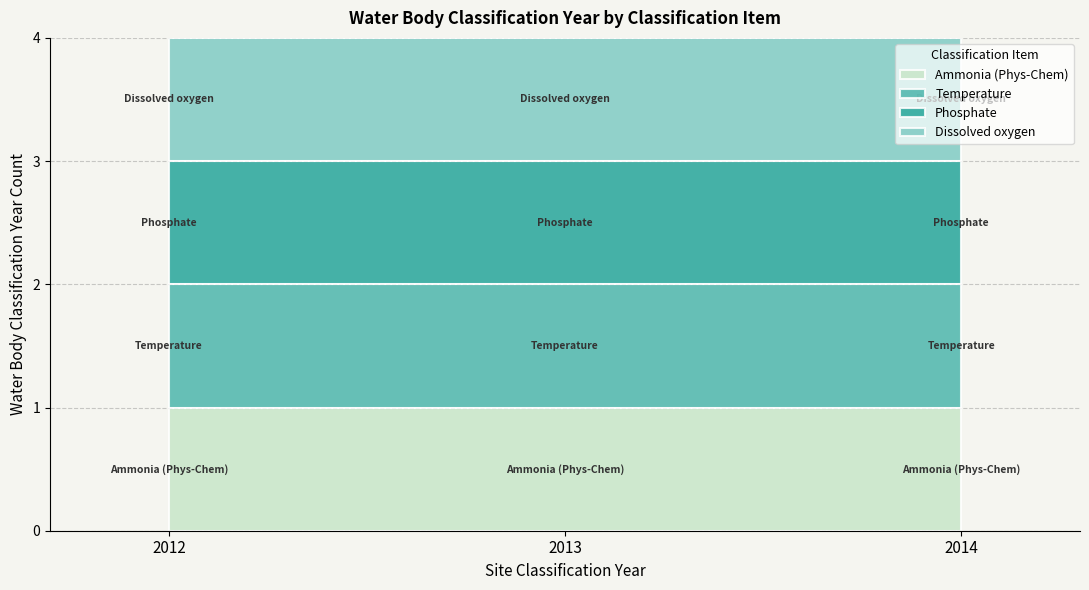

True or false: Dissolved oxygen has a value of 3432 at 2012.

False